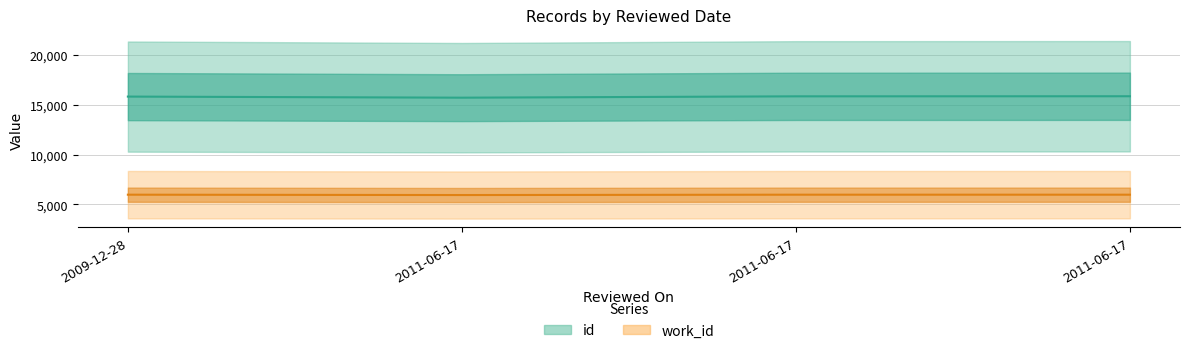

What is the lowest value of the work_id series?

5925